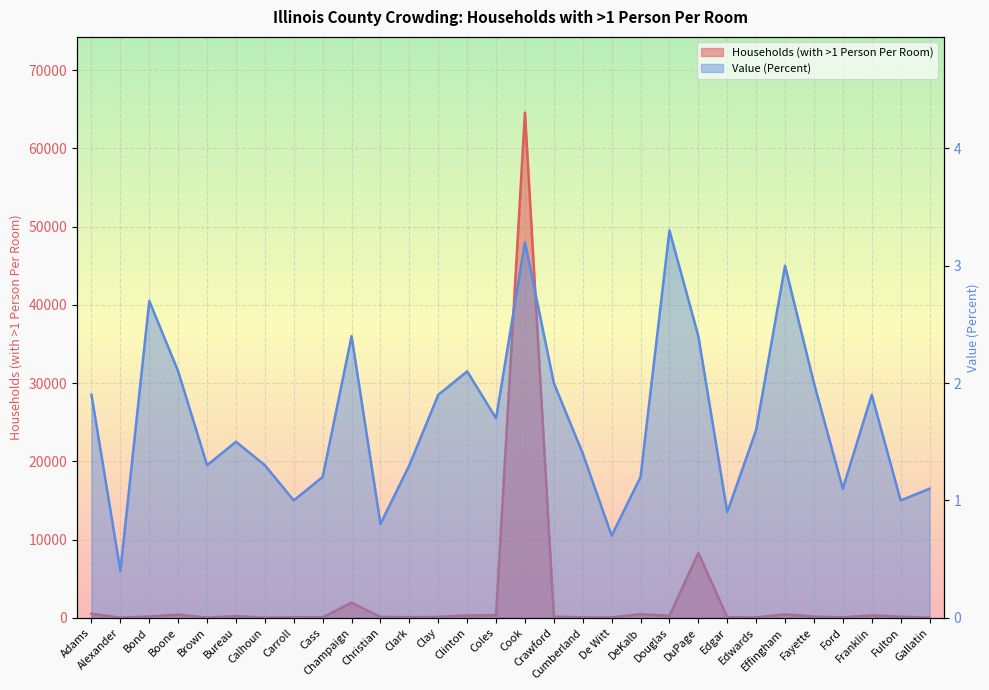

Which series has the largest total across all categories?

Households (with >1 Person Per Room)